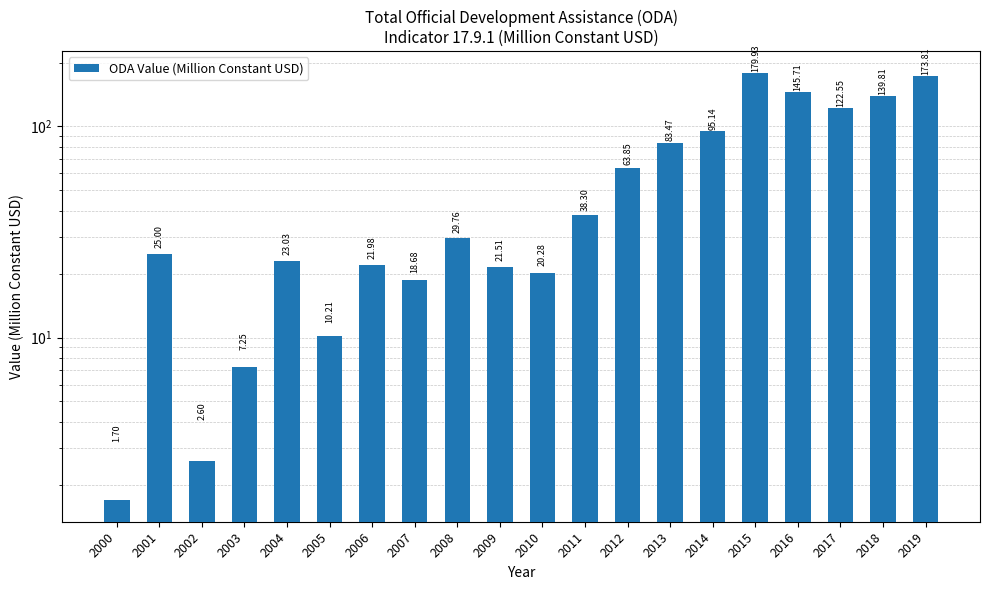

What is the ratio of the value at 2013 to the value at 2001?

3.3